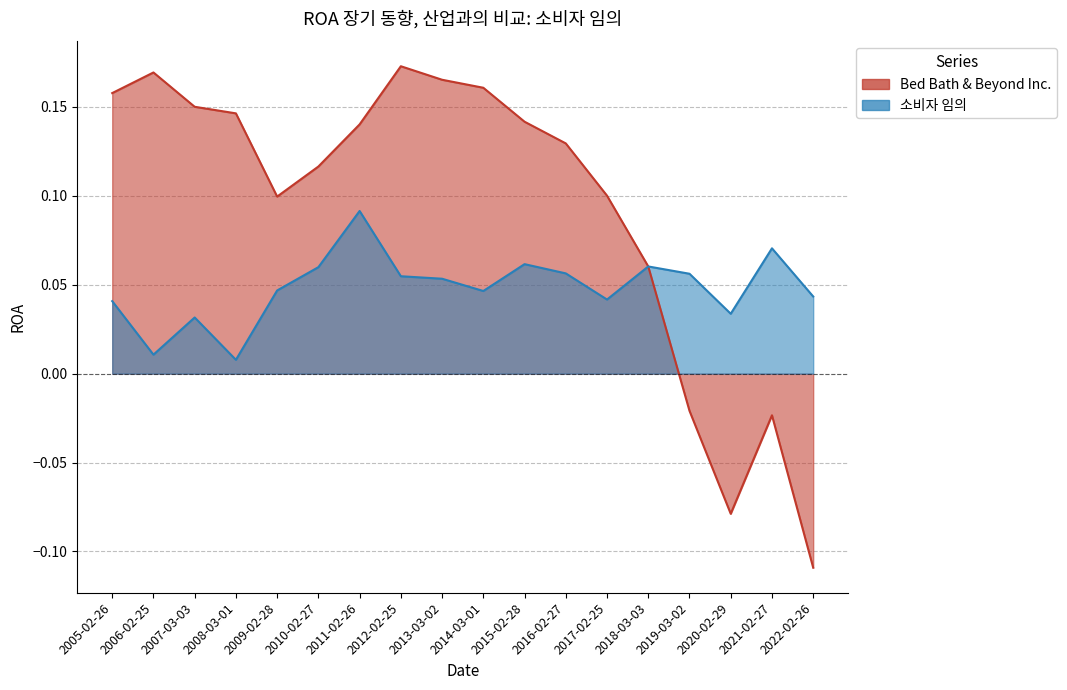

What is the label of the 10th point from the right?

2013-03-02